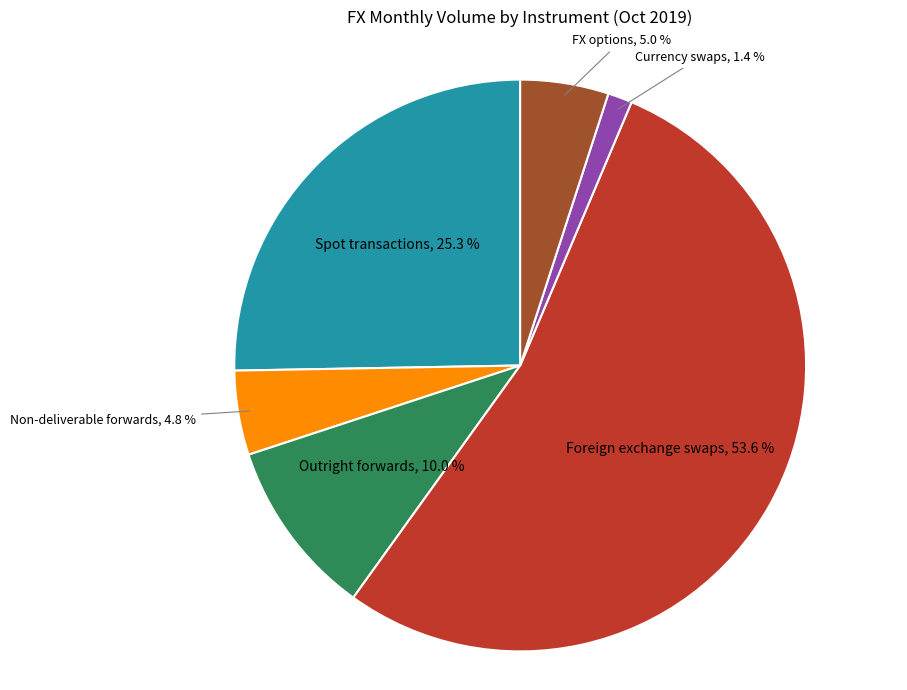

What percentage do Spot transactions and Non-deliverable forwards together represent?

30.1%